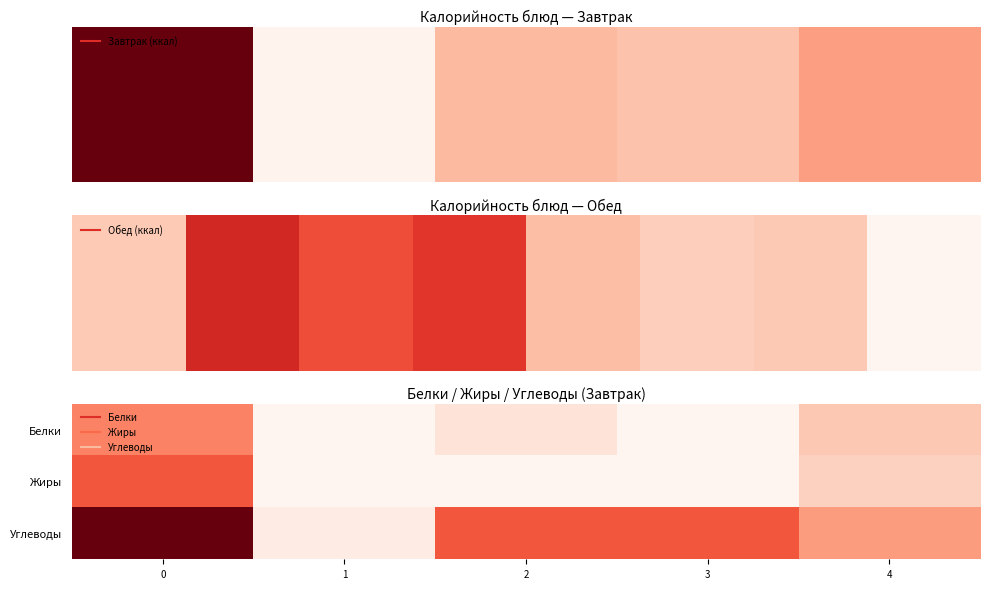

Reading left to right, transcribe all the data shown in this chart.

Белки: 0=11	1=0	2=2	3=0	4=5
Жиры: 0=15	1=0	2=0	3=0	4=4
Углеводы: 0=26	1=1	2=15	3=15	4=9